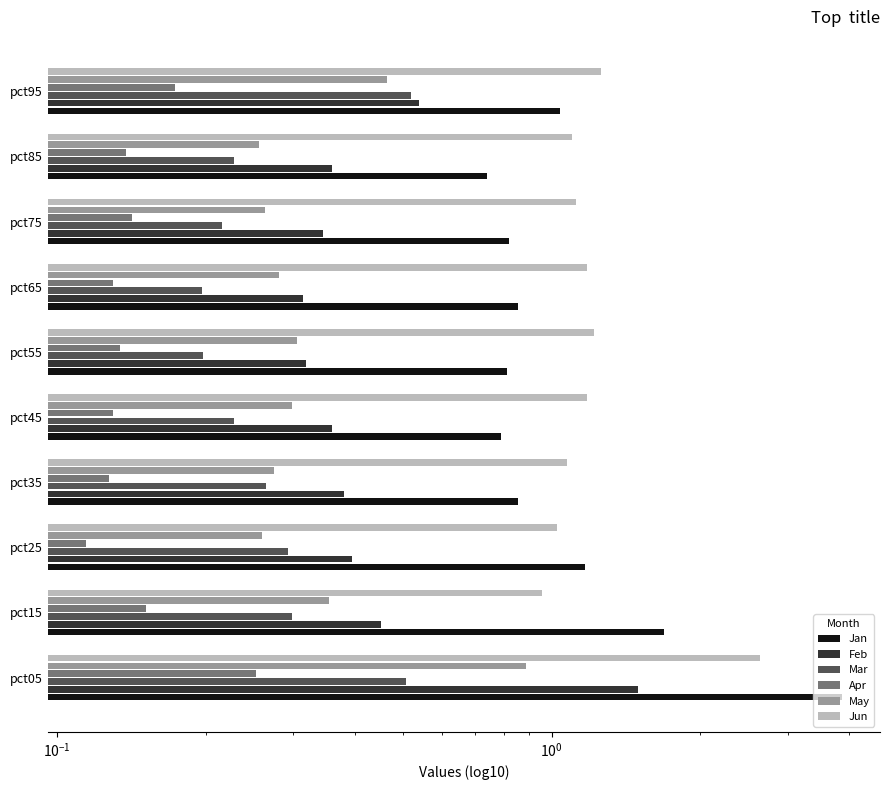

The Jan series shows 1.1 at pct85. True or false?

False